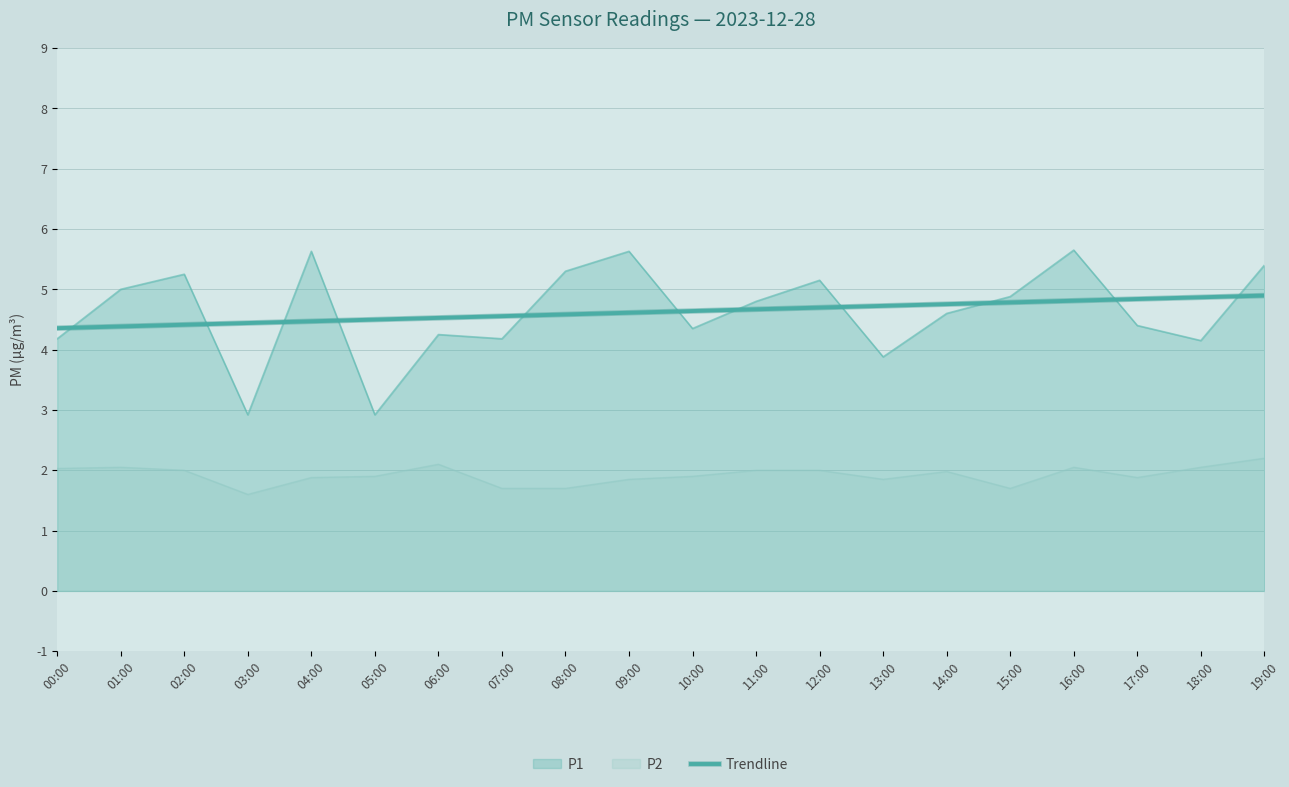

True or false: Trendline has a value of 4.6 at 07:00.

True